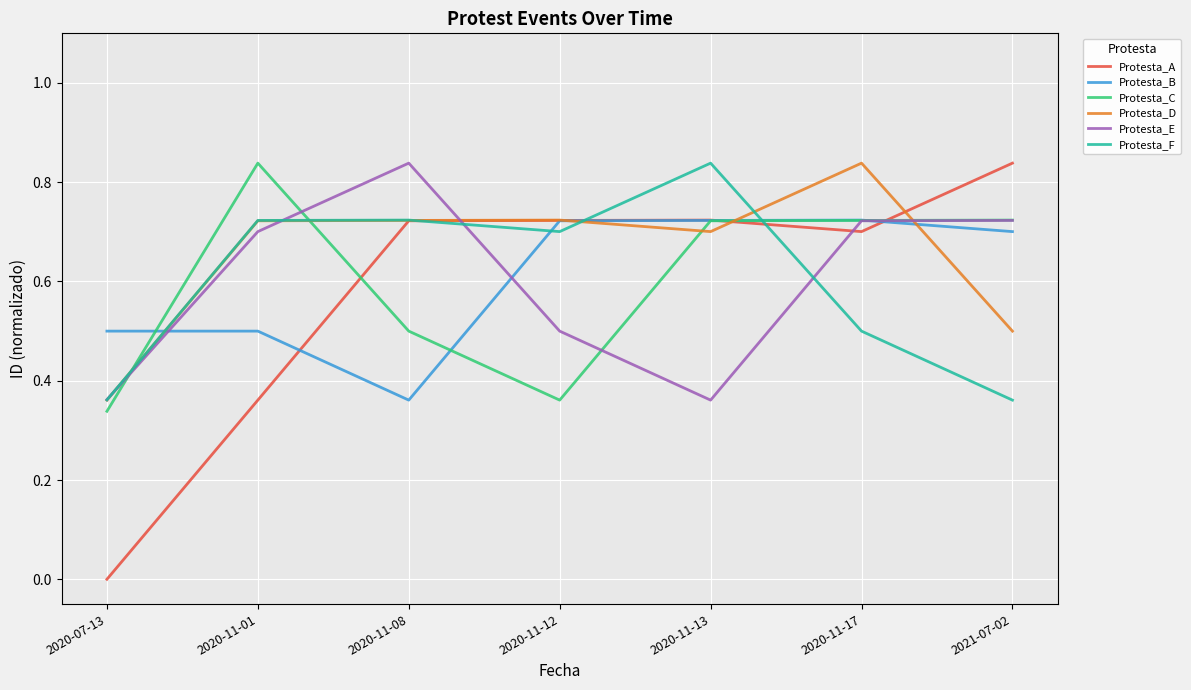

Is it true that Protesta_F equals 0.7 at 2020-11-12?

True